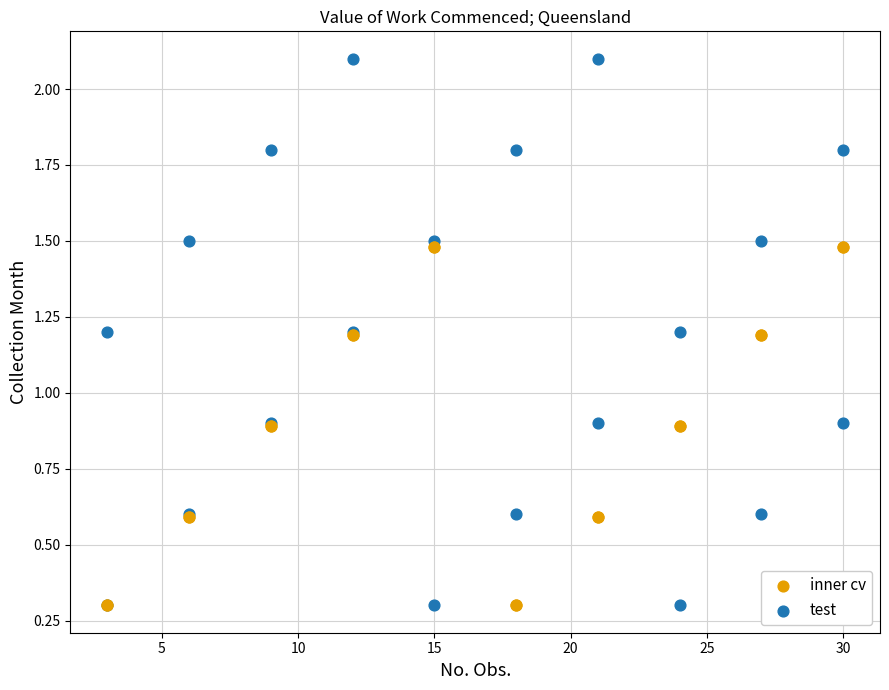

Which series contains the highest Y value?

test